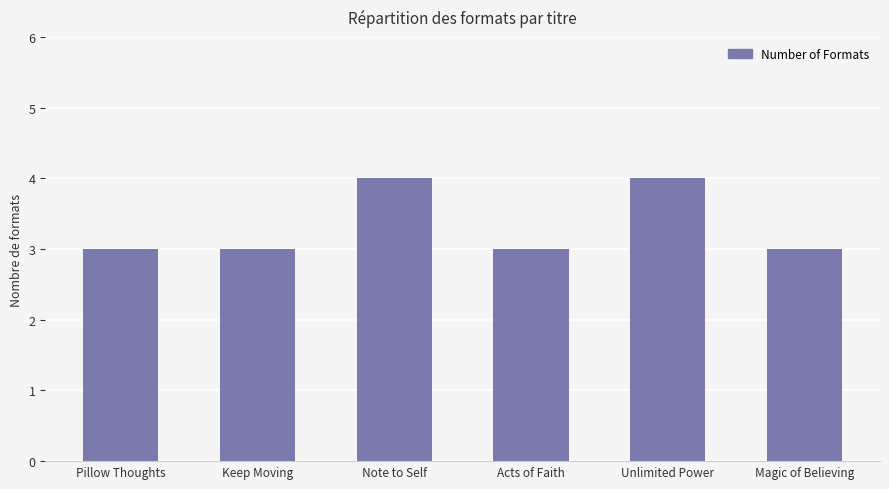

What is the label of the 1st bar from the right?

Magic of Believing